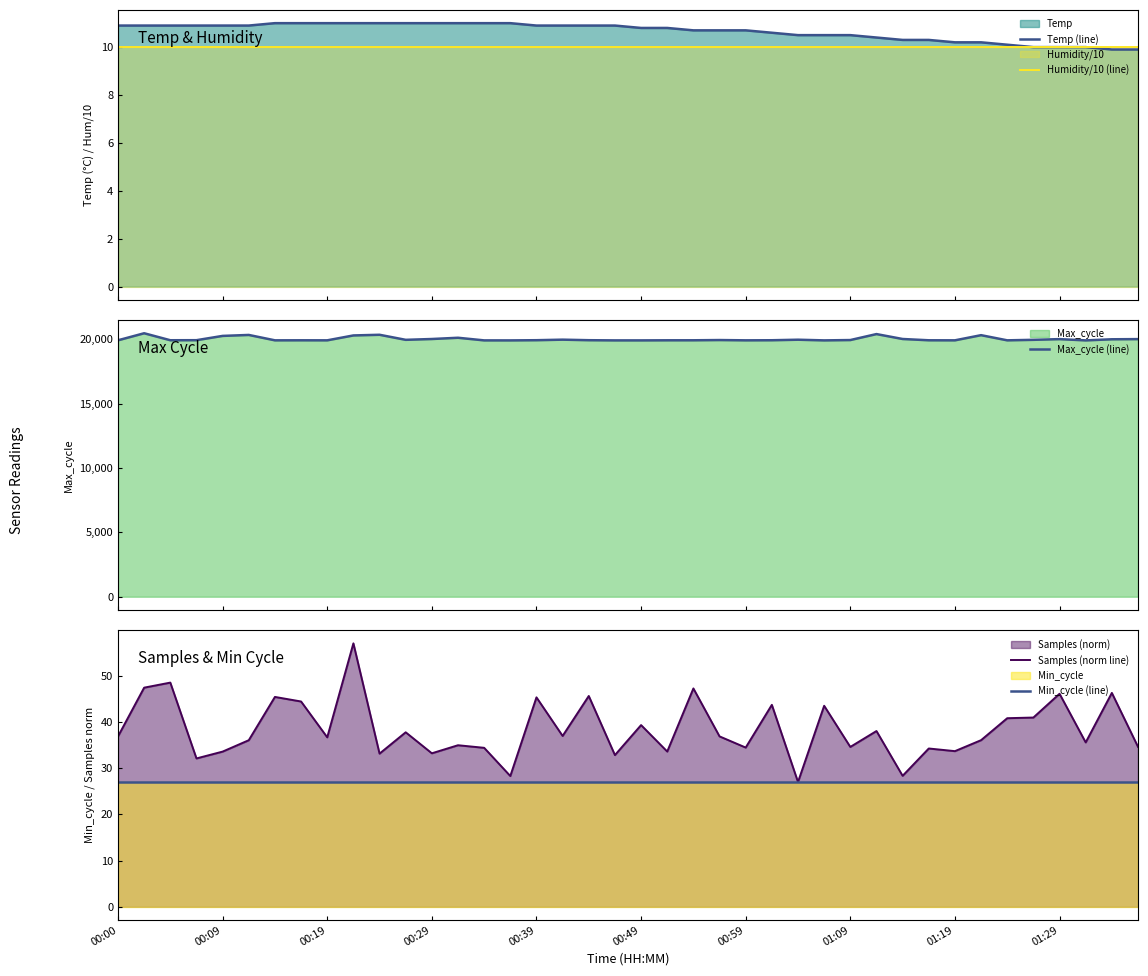

What is the value of the Humidity/10 (line) point at the 34th from the left?

10.0